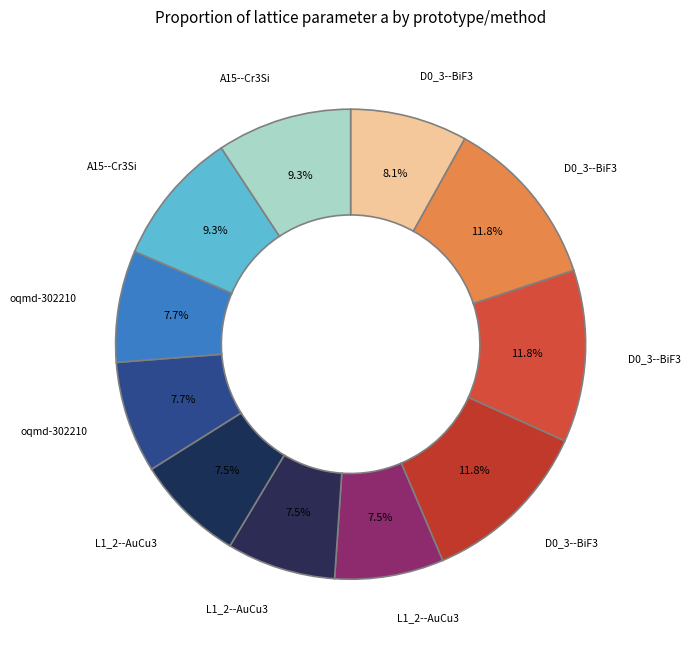

How many slices are in this pie chart?

11